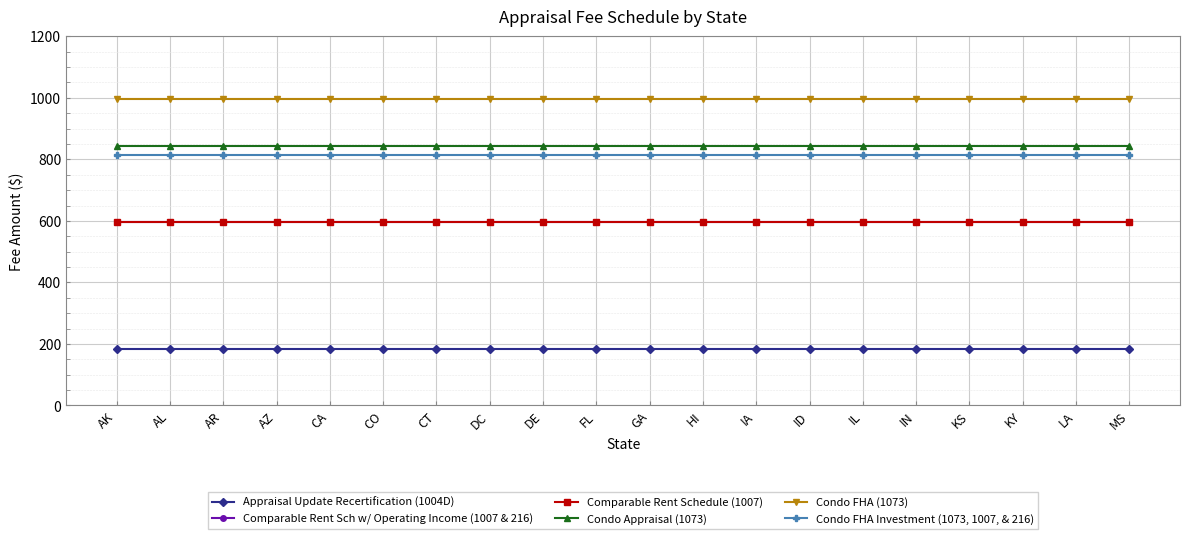

What is the smallest value displayed?

185